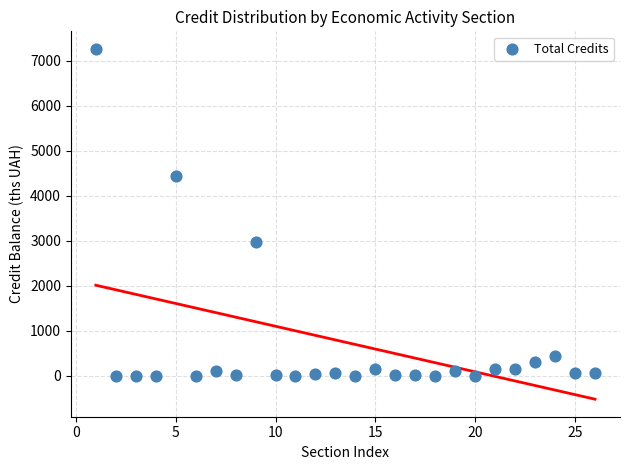

What Y value in the scatter plot is closest to 3634?

2976.4